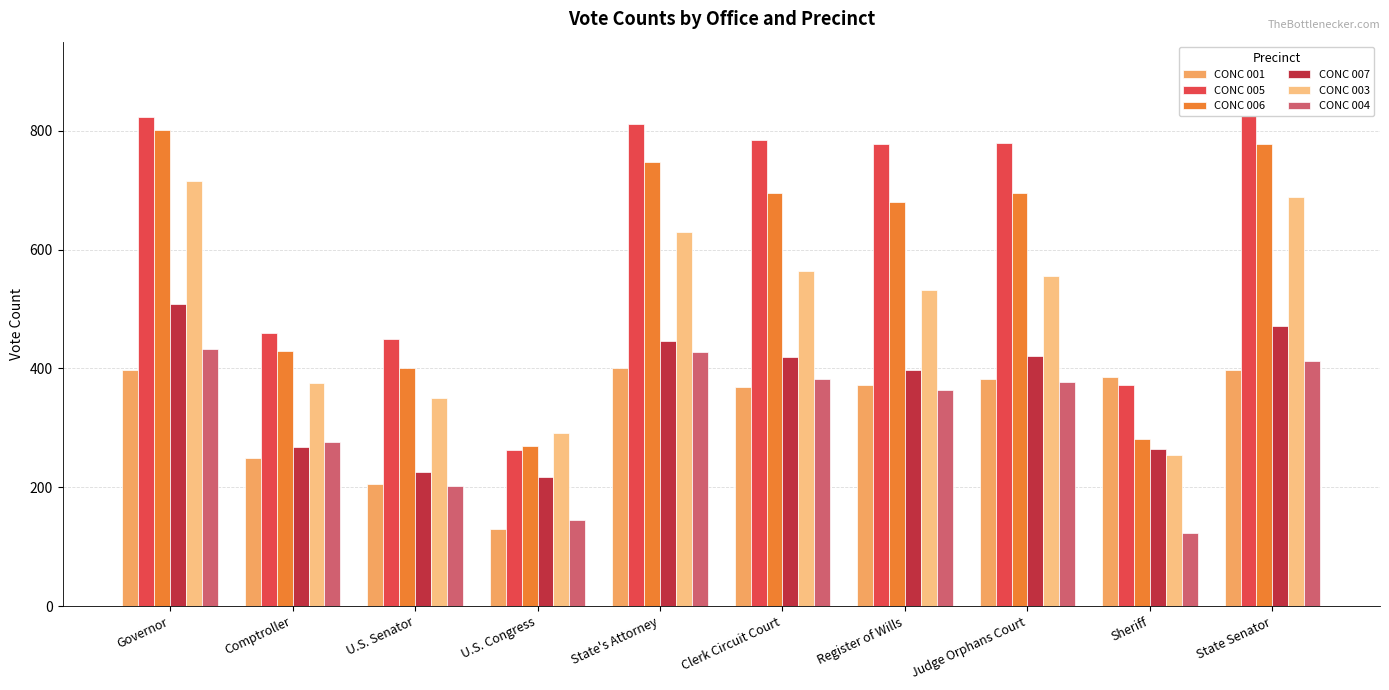

Where does the CONC 003 series first go above 556?

Governor